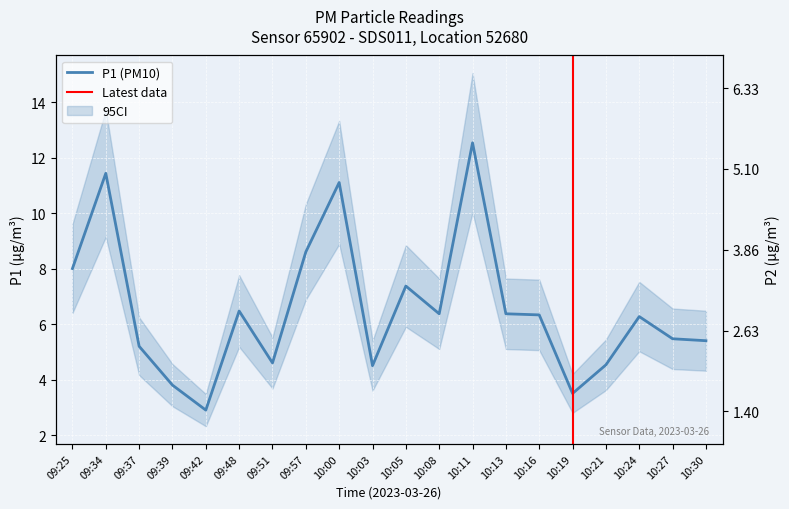

How many data points in P2 are above 2?

9